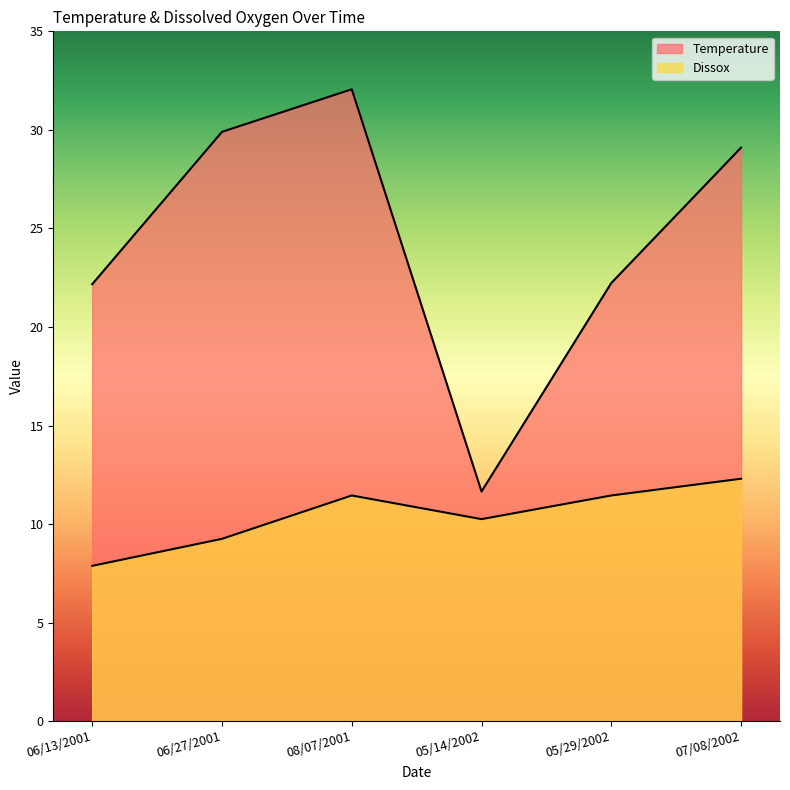

What are all the series names shown in the legend?

Temperature, Dissox